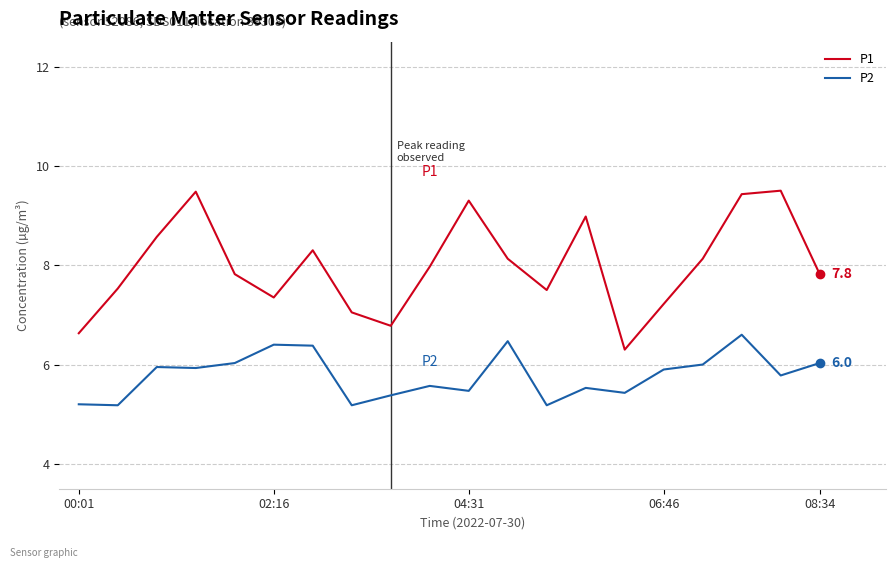

Does the chart display data point markers on the line(s)?

No